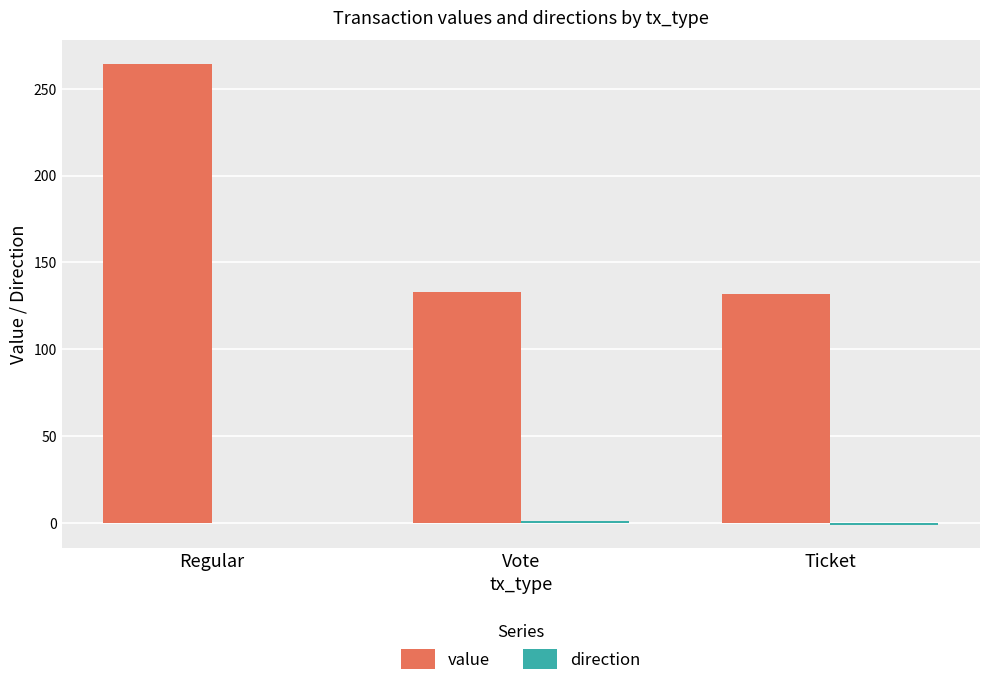

What is the greatest value displayed?

264.6